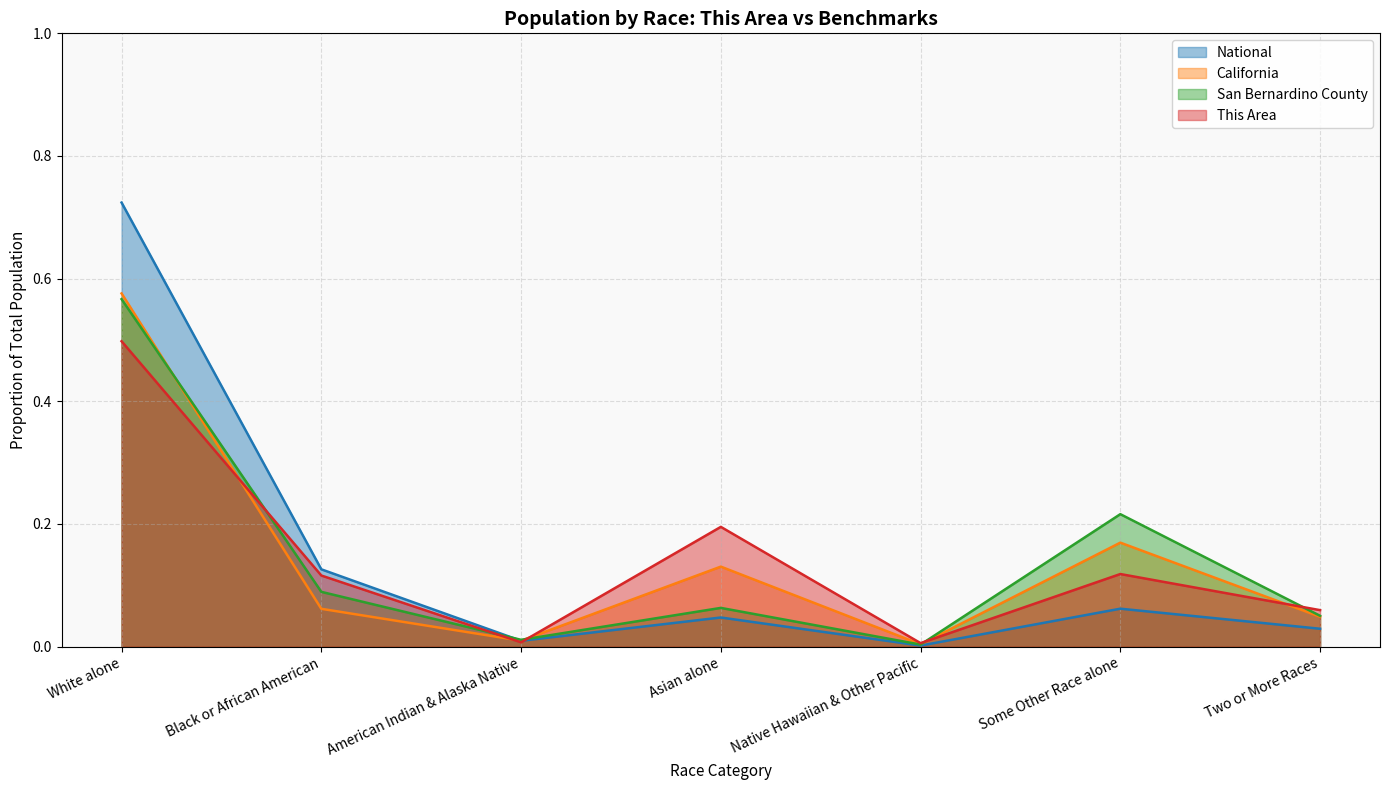

Reading left to right, what are all the values shown in this chart?

This Area: 0.5	0.1	0.0	0.2	0.0	0.1	0.1
San Bernardino County: 0.6	0.1	0.0	0.1	0.0	0.2	0.1
California: 0.6	0.1	0.0	0.1	0.0	0.2	0.0
National: 0.7	0.1	0.0	0.0	0.0	0.1	0.0